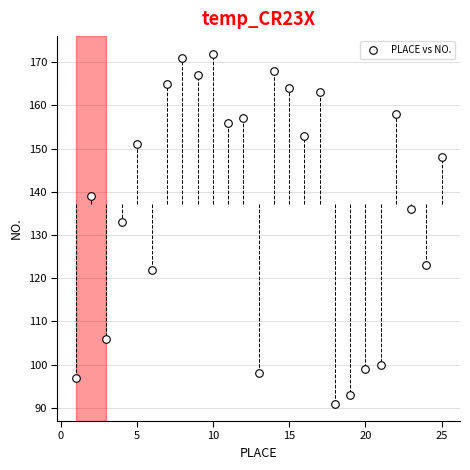

What Y value in the scatter plot is closest to 131?

133